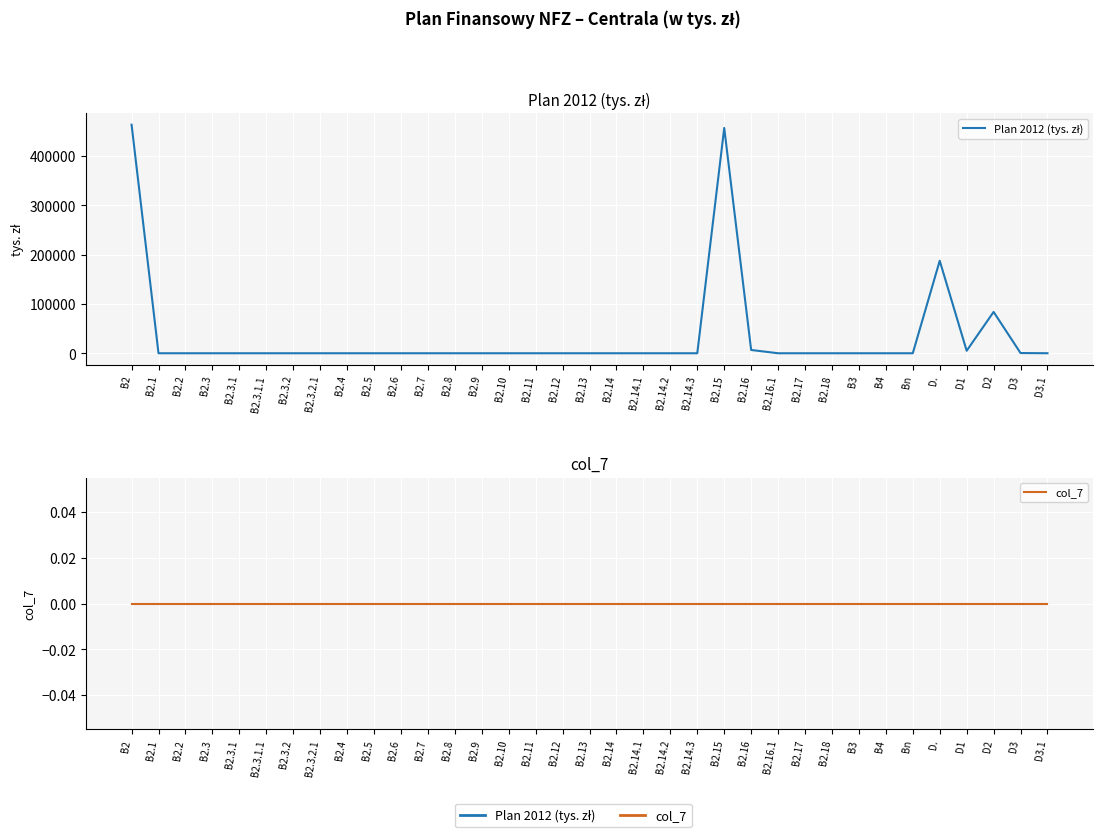

Between B2.11 and B3, which series saw the biggest shift?

Plan 2012 (tys. zł)